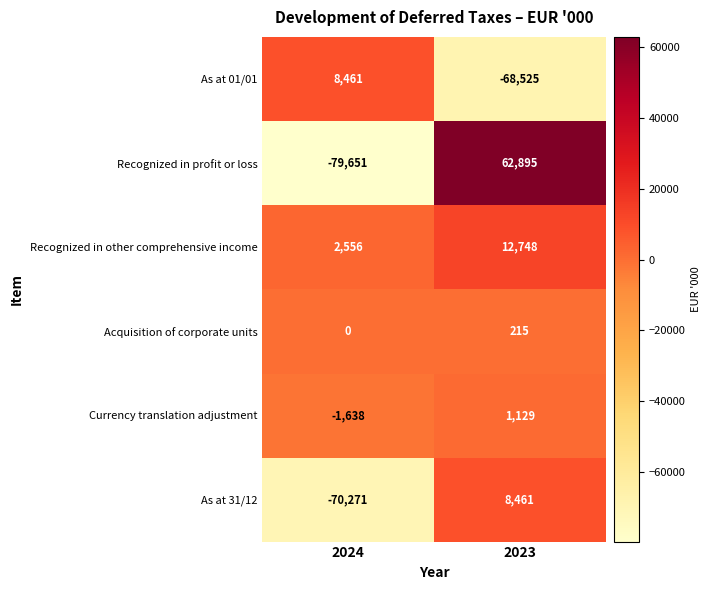

What is the difference between the maximum and minimum values in the Recognized in other comprehensive income series?

10192